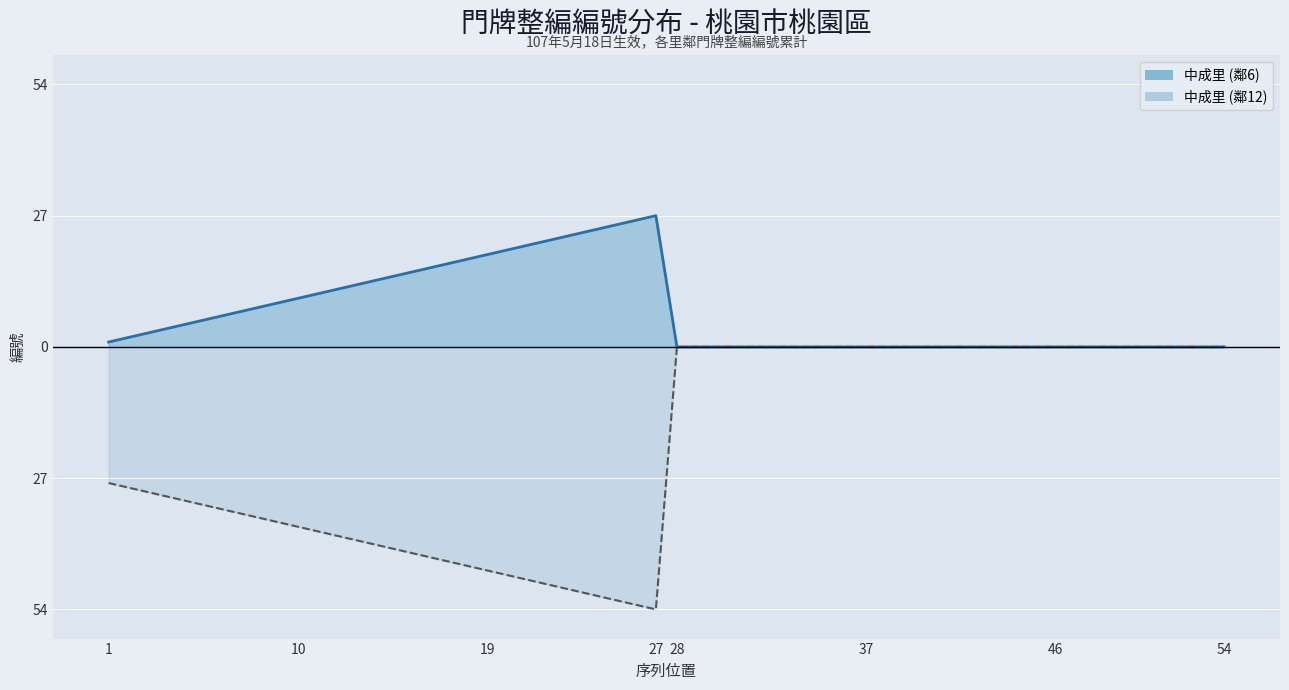

True or false: 中成里 (鄰6) and 中成里 (鄰12) intersect in this chart.

False